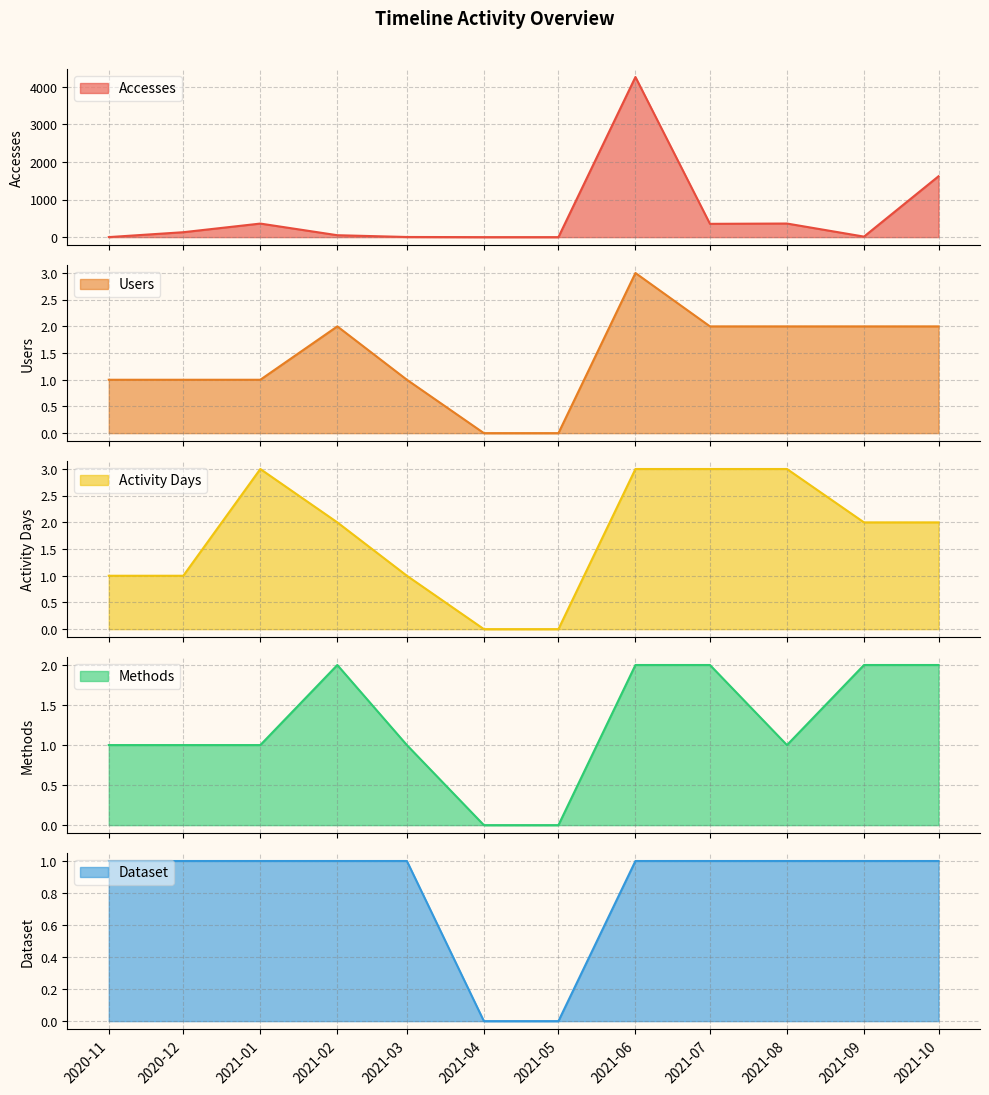

Is it true that Dataset equals 0 at 2020-12?

False